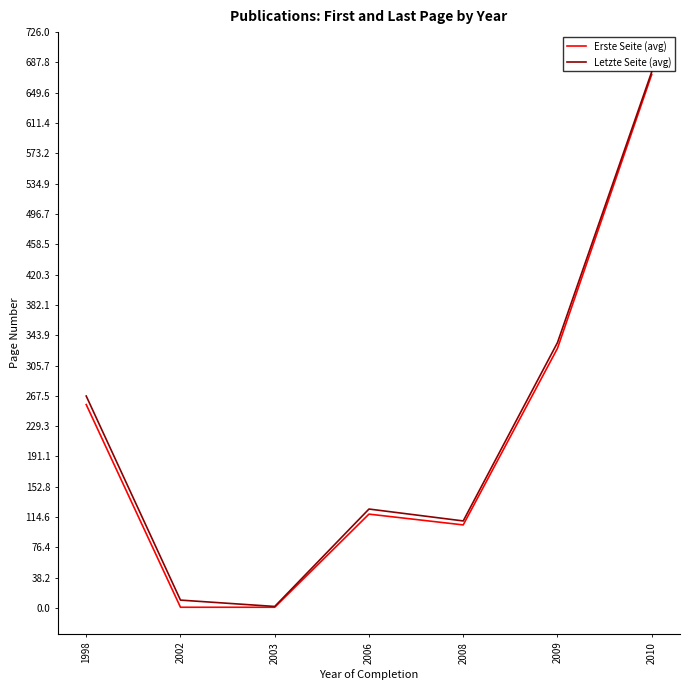

Between 2003 and 2009, which series saw the biggest shift?

Letzte Seite (avg)